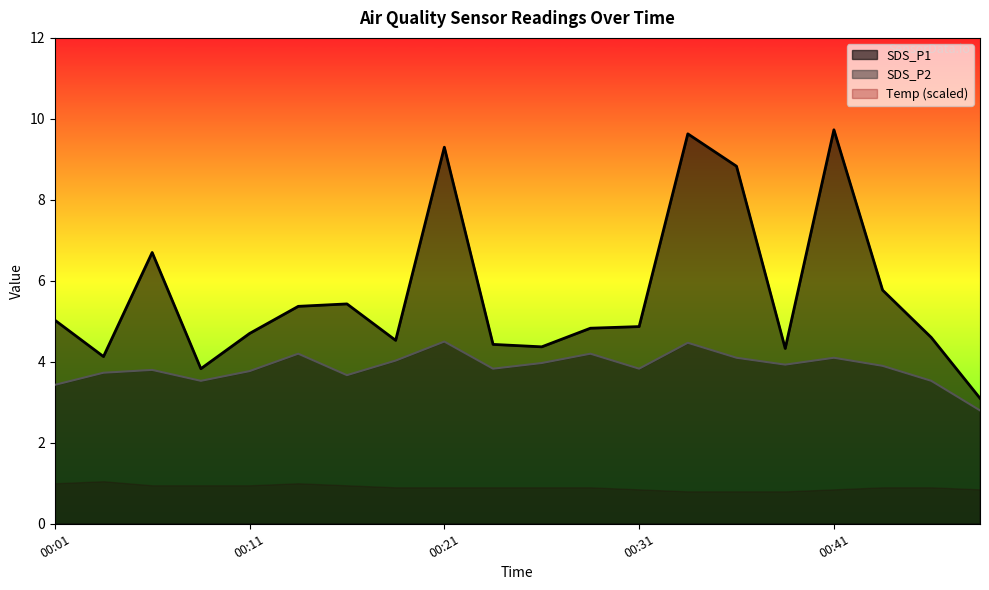

Which category has the lowest value in the SDS_P1 series?

00:48